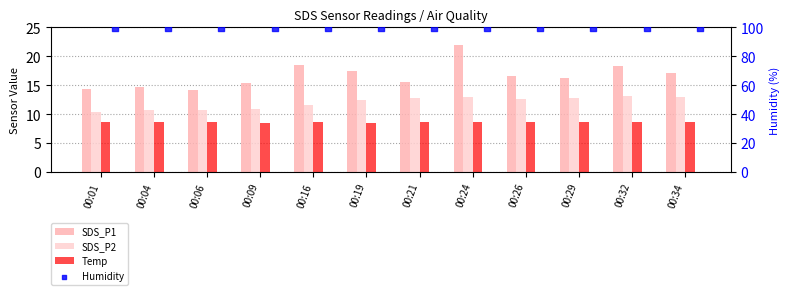

At which category is the sum across all series the highest?

00:24